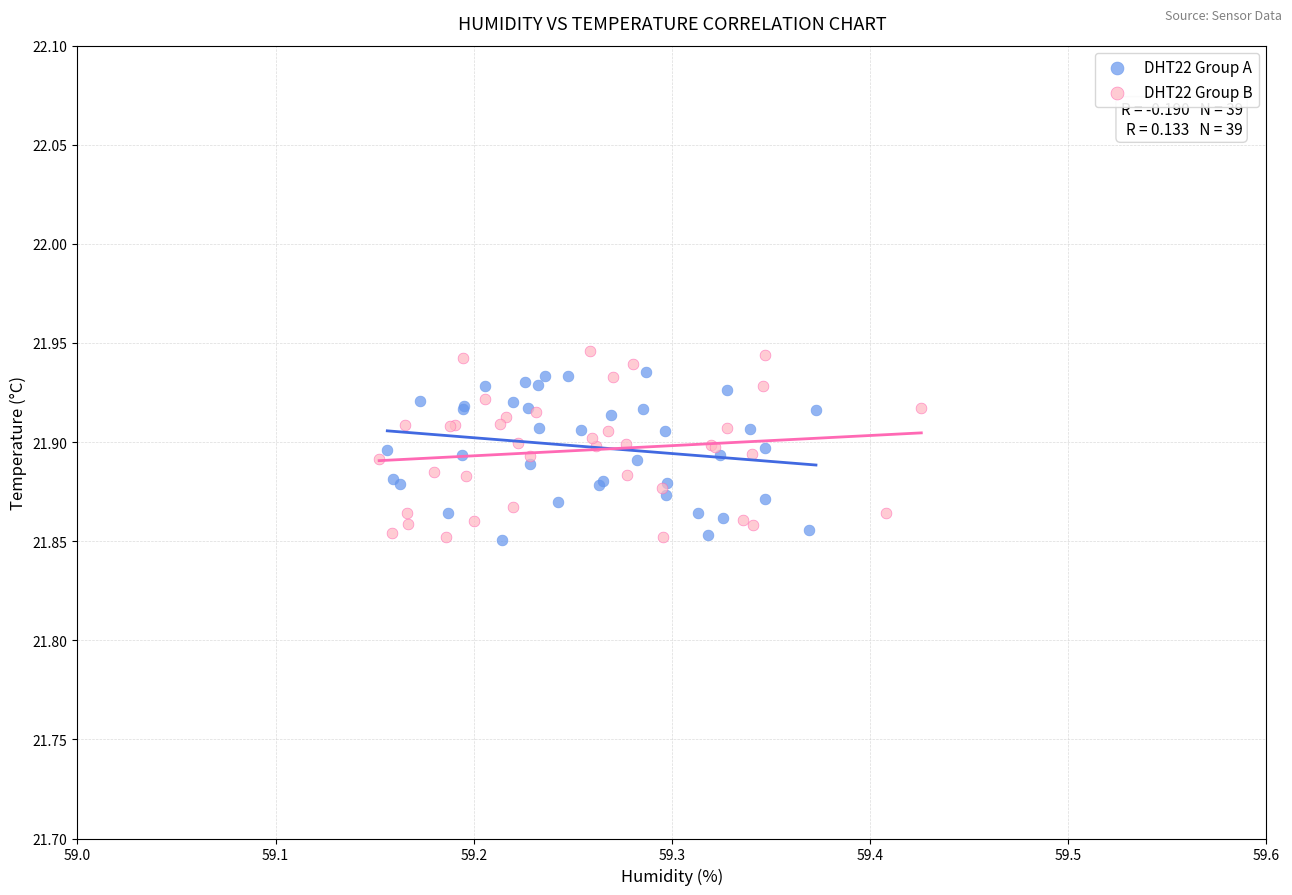

Which series has the widest spread of Y values?

DHT22 Group B